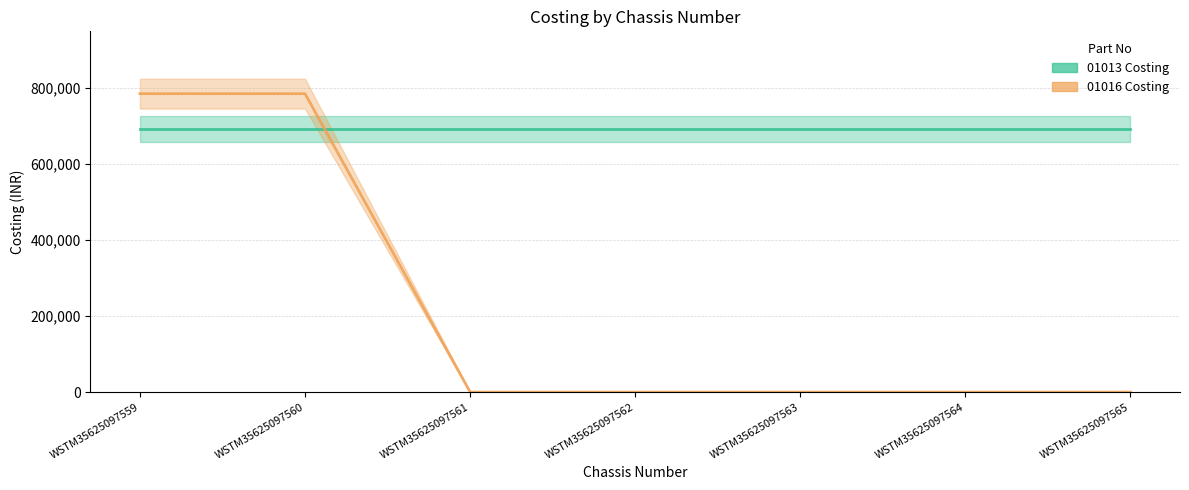

Is it true that 01013 Costing equals 168550.1 at WSTM35625097562?

False